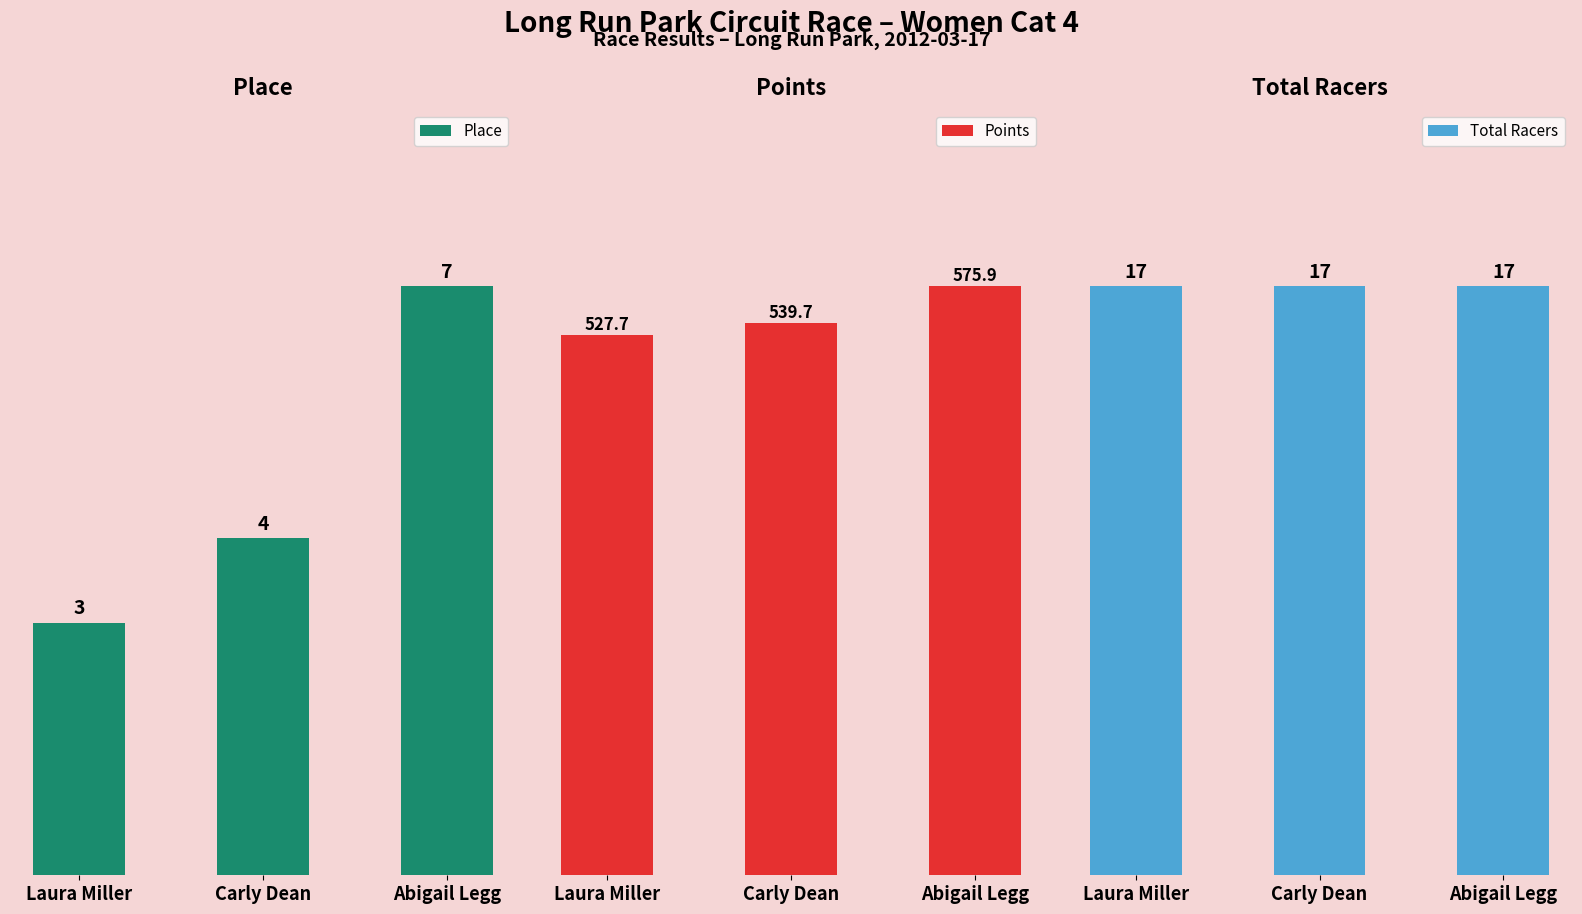

Which category has the lowest value in the Points series?

Laura Miller